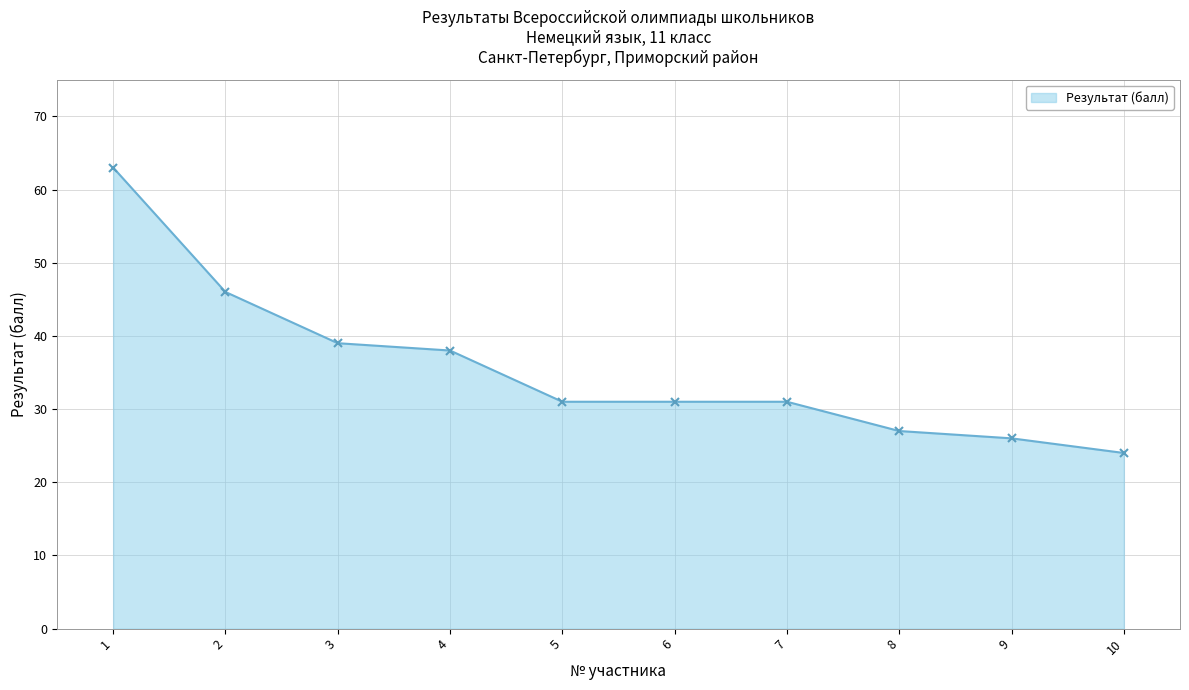

At which label is the value closest to 43?

2